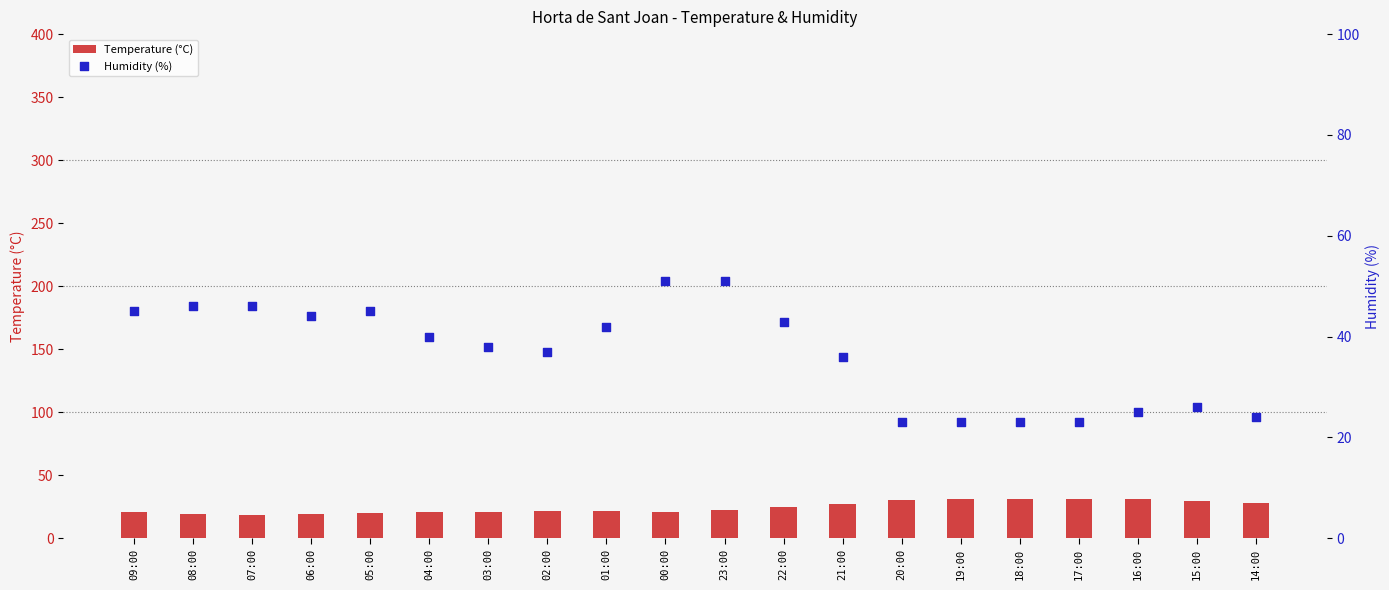

At how many categories does at least one series exceed 34?

13